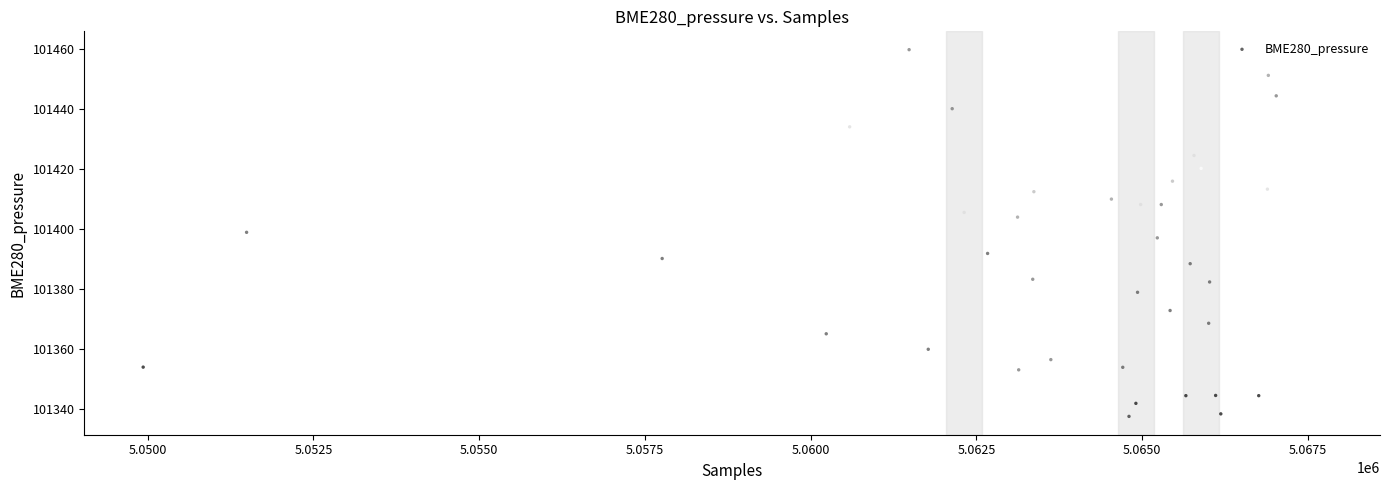

What is the range of Y values (max minus min)?

122.1